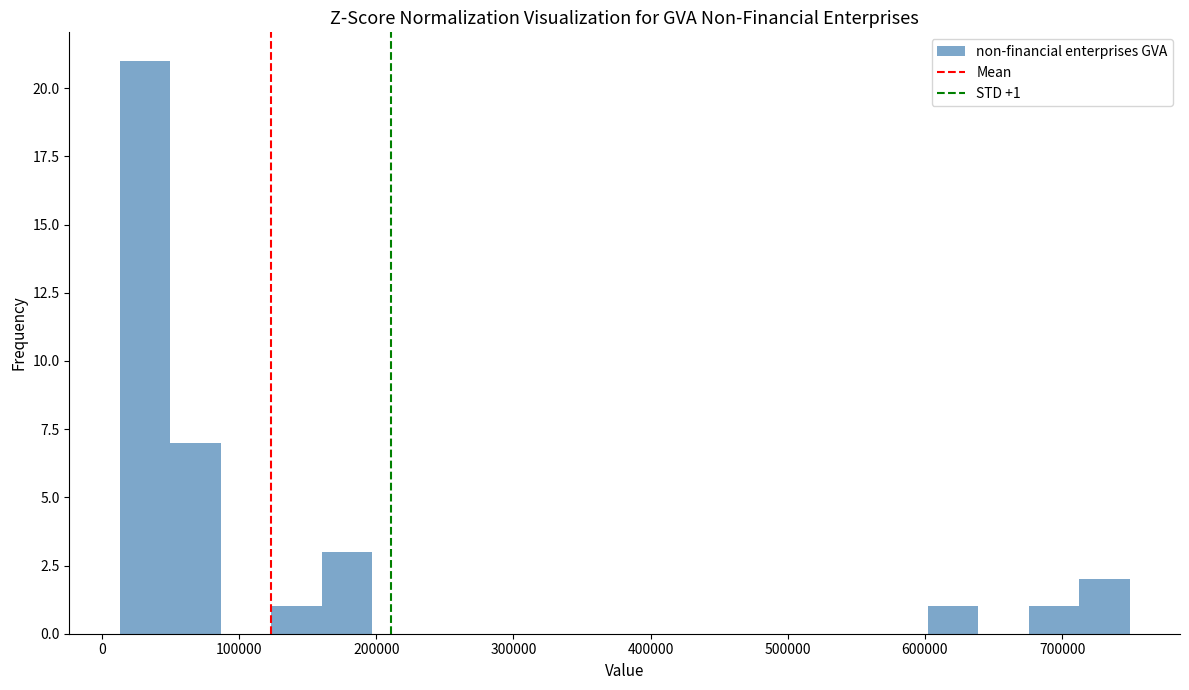

Around what value on the x-axis is the tallest bar? Give the approximate position of its centre, as read against the axis.

30000